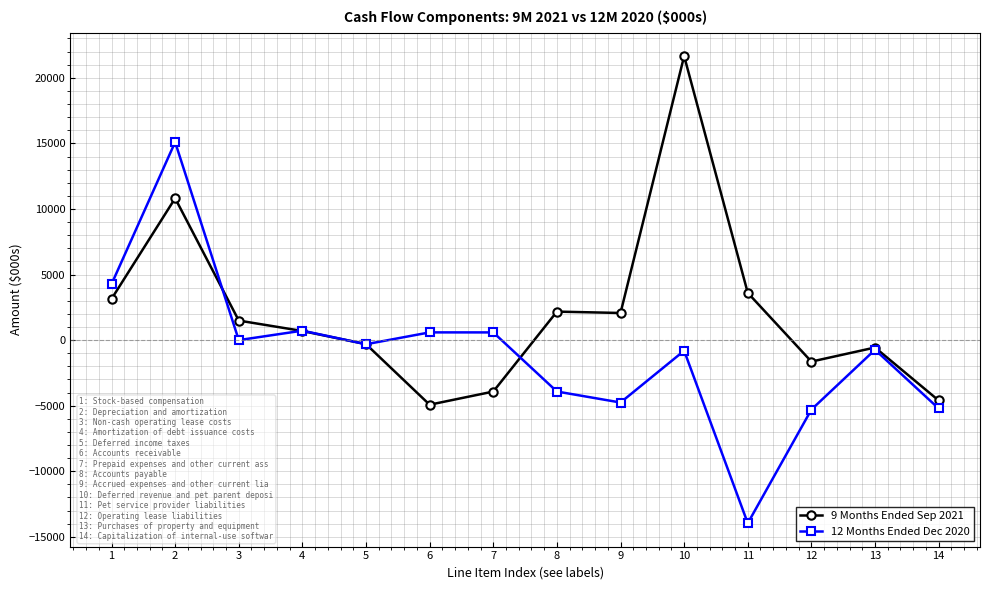

What are all the series names shown in the legend?

9 Months Ended Sep 2021, 12 Months Ended Dec 2020